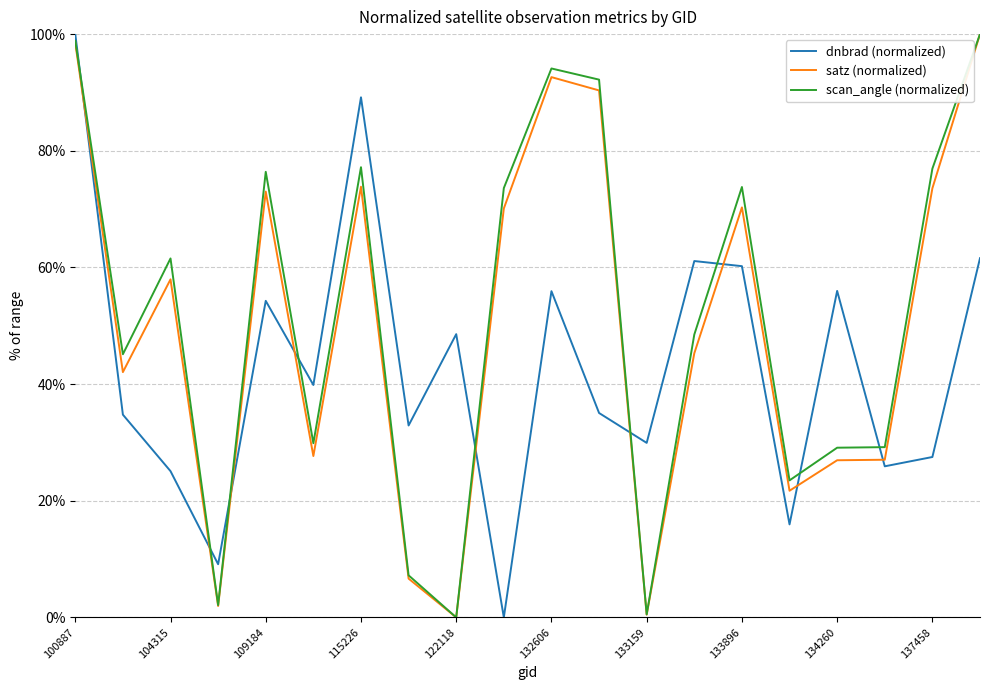

What are all the series names shown in the legend?

dnbrad (normalized), satz (normalized), scan_angle (normalized)